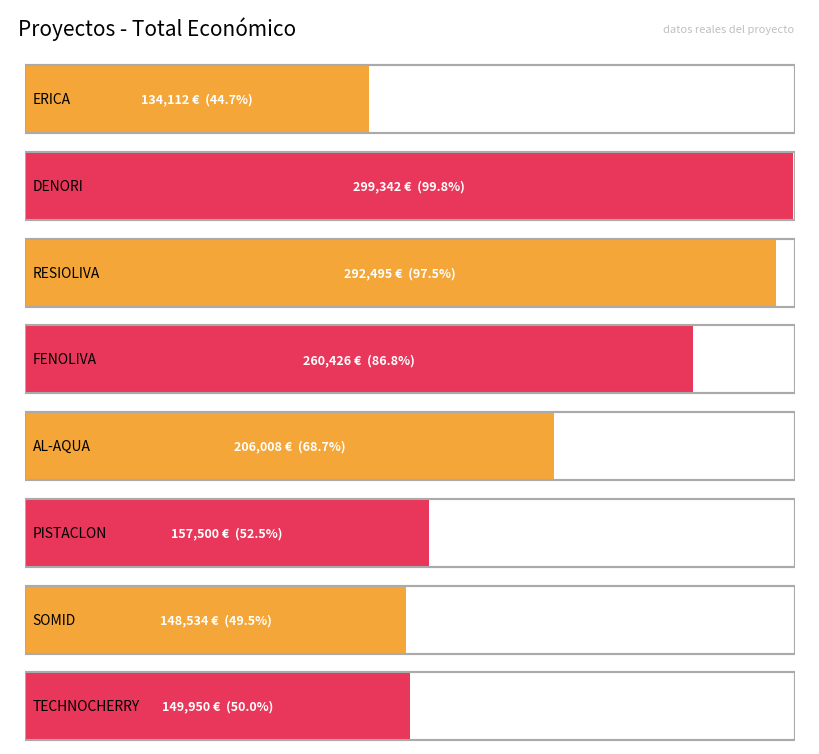

Between ERICA and AL-AQUA, which is larger?

AL-AQUA